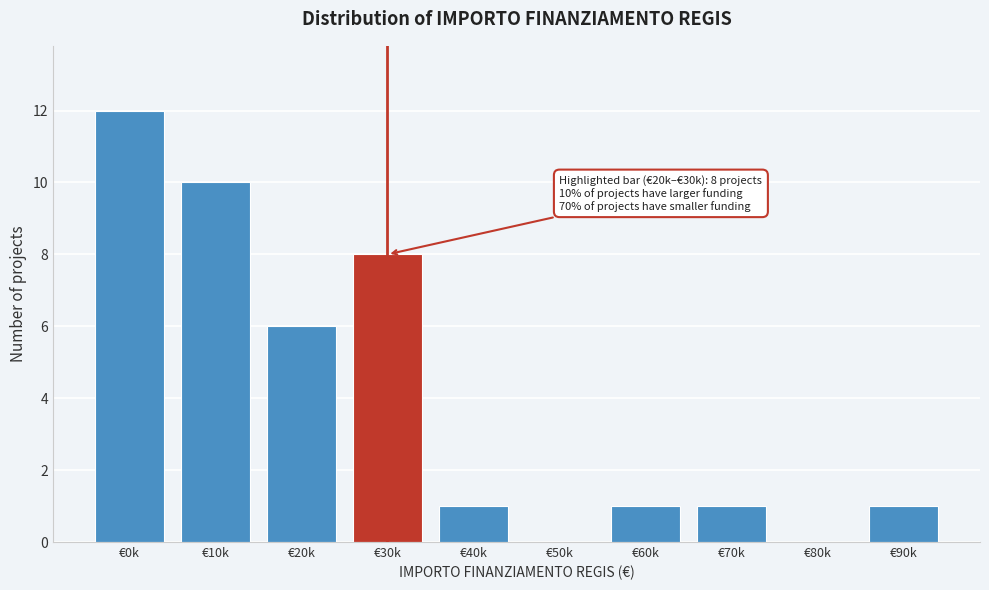

Reading left to right, transcribe all the data shown in this chart.

€0k=12	€10k=10	€20k=6	€30k=8	€40k=1	€50k=0	€60k=1	€70k=1	€80k=0	€90k=1